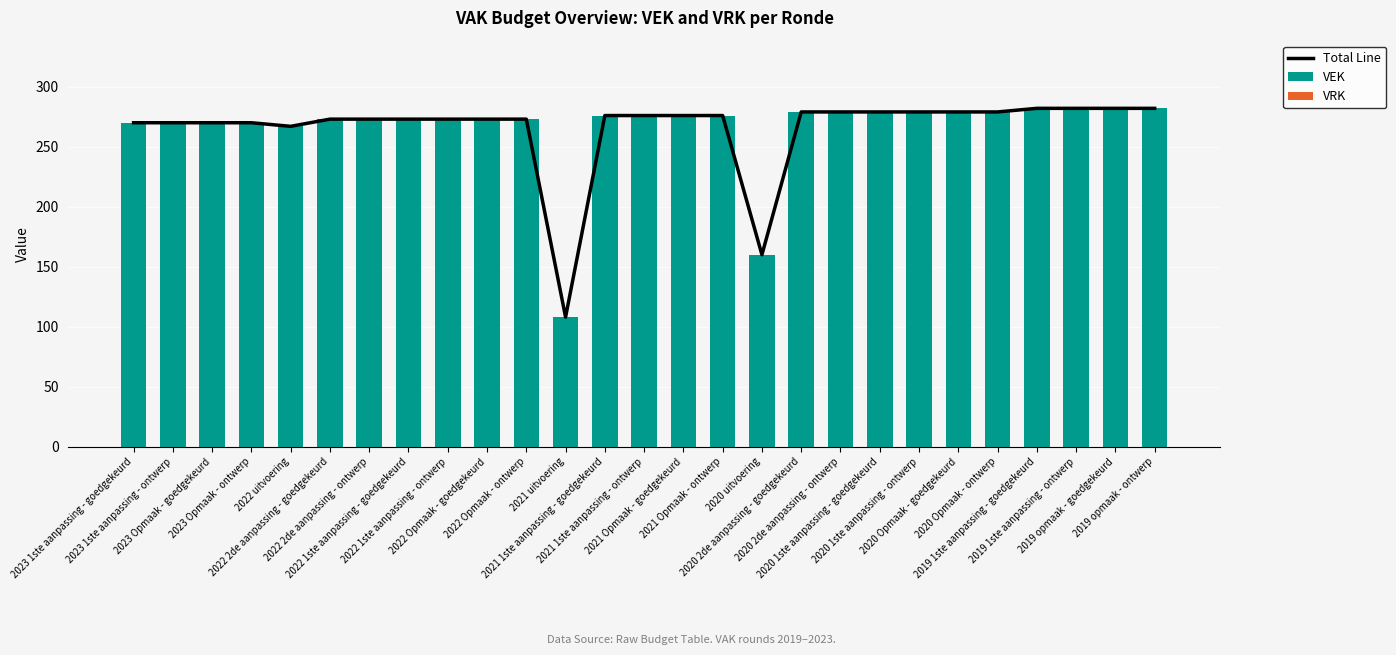

What is the label of the 2nd bar from the left?

2023 1ste aanpassing - ontwerp